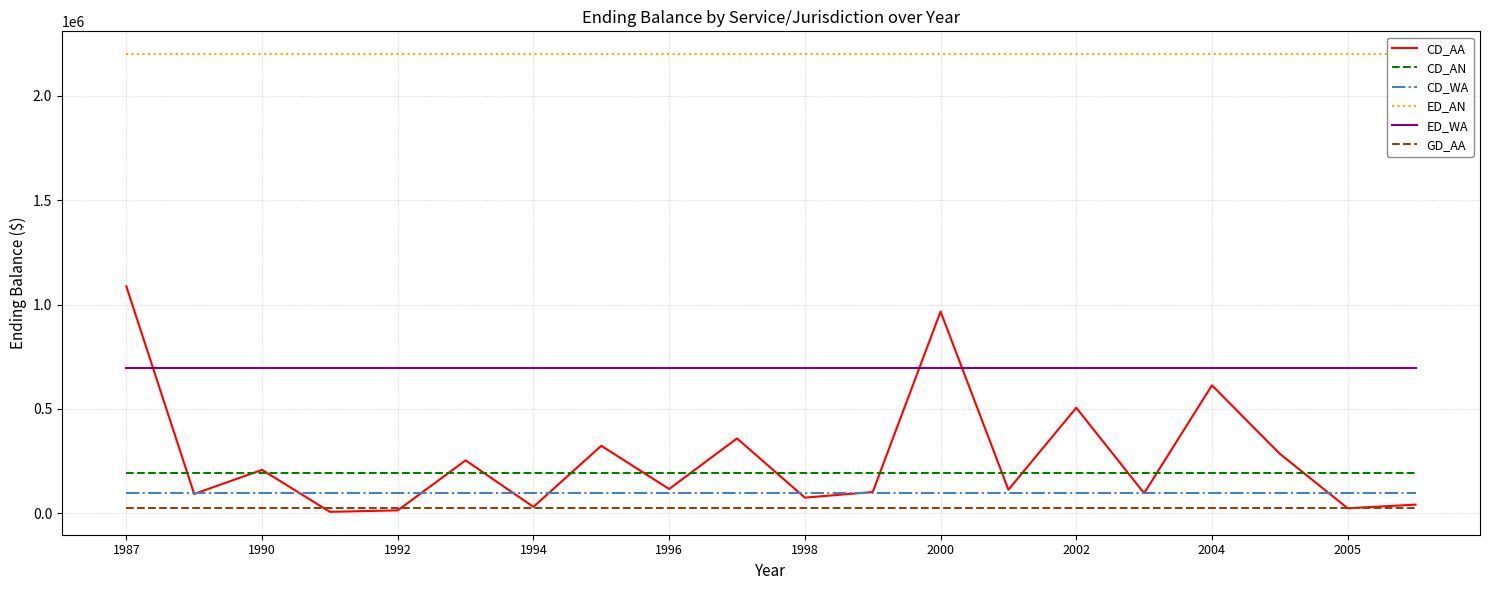

Count the number of categories in the chart.

20